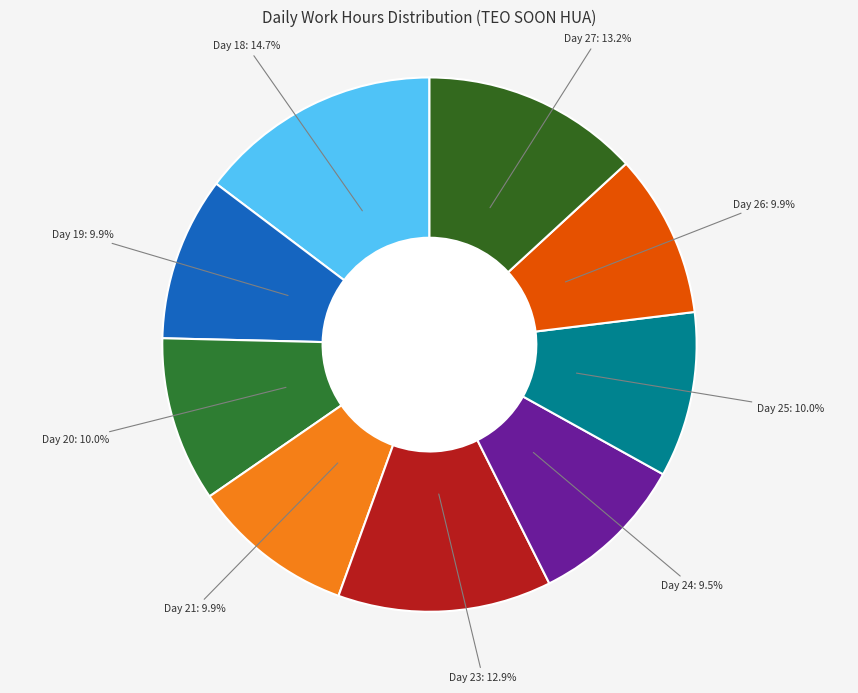

Which slice is the largest?

Day 18